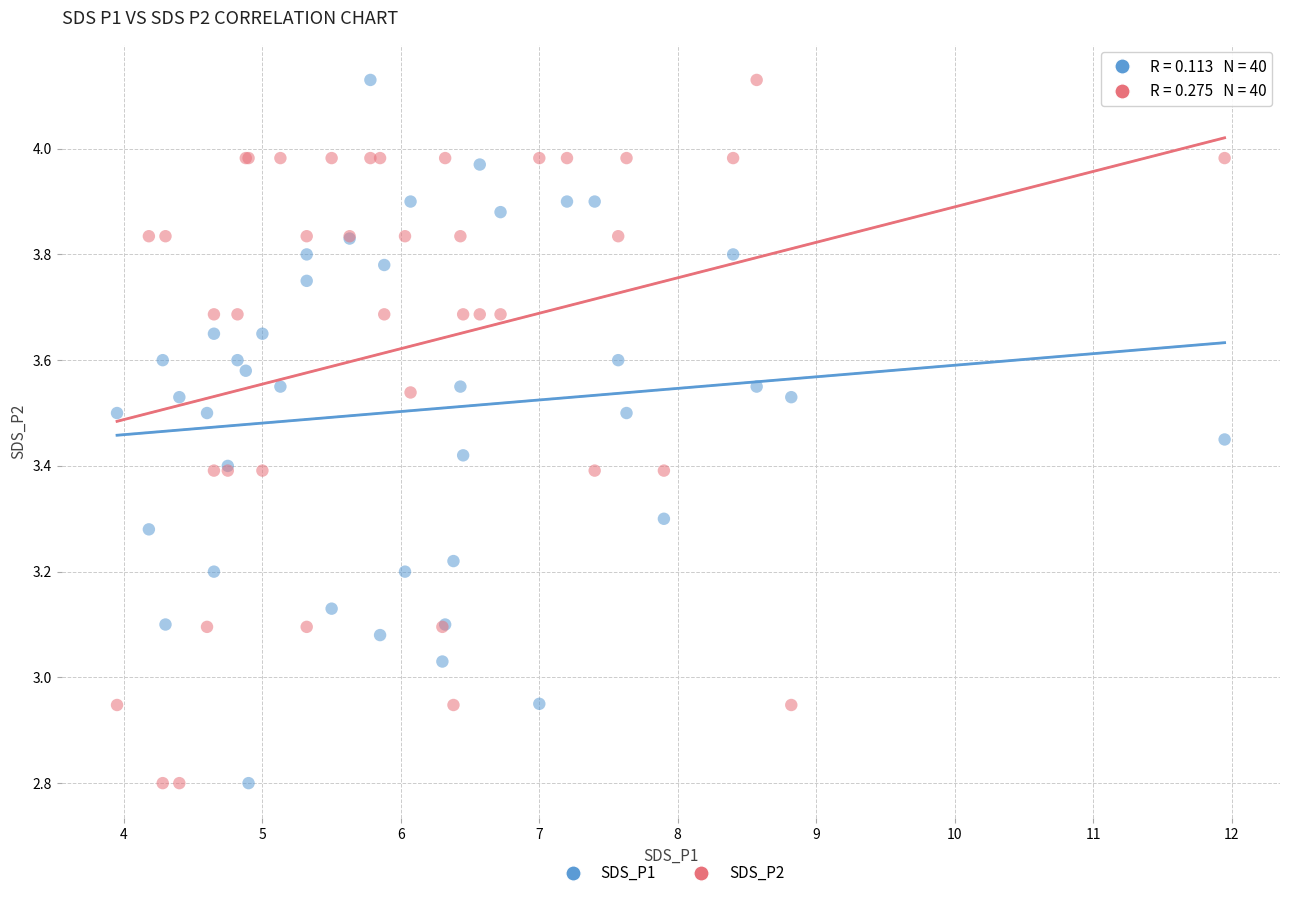

What is the X range (max minus min) for the scatter plot?

8.0